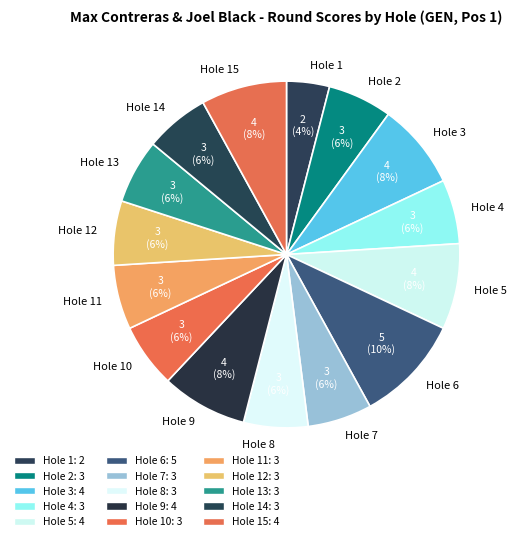

To the nearest percent, what is the average slice percentage?

7%